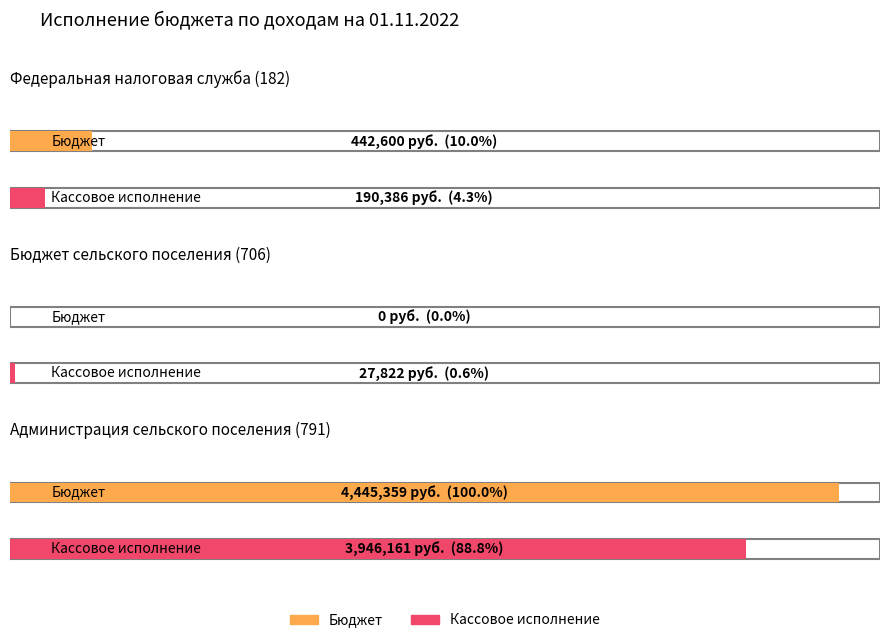

Reading left to right, what are all the values shown in this chart?

Бюджет: 442600.0	0.0	4445359.0
Кассовое исполнение: 190386.4	27821.5	3946161.0